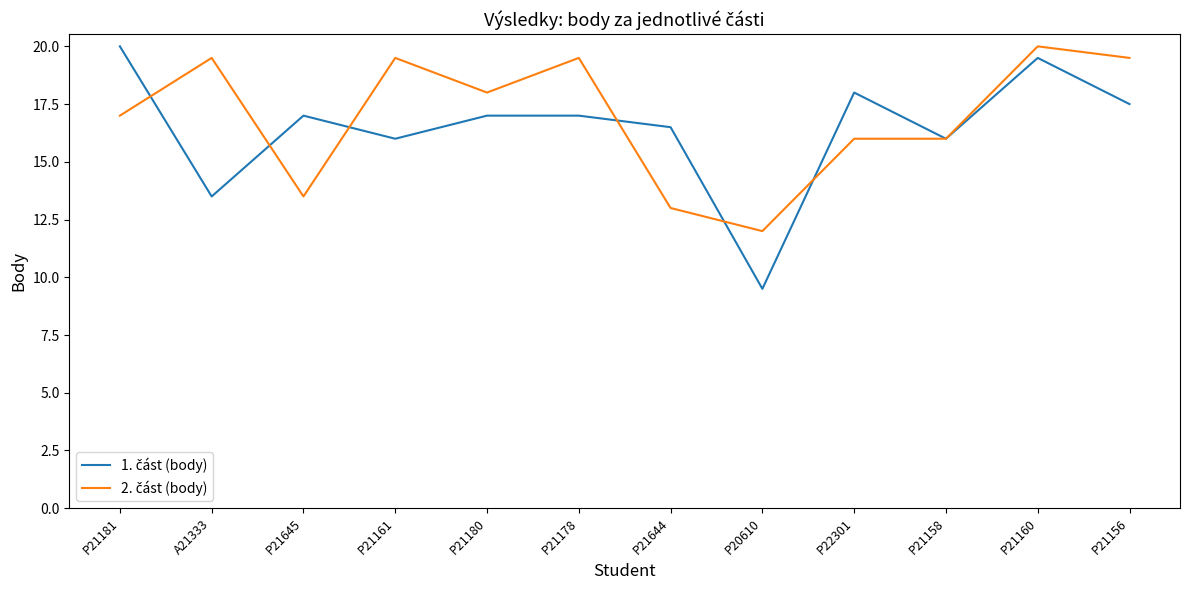

At which category is the sum across all series the highest?

P21160